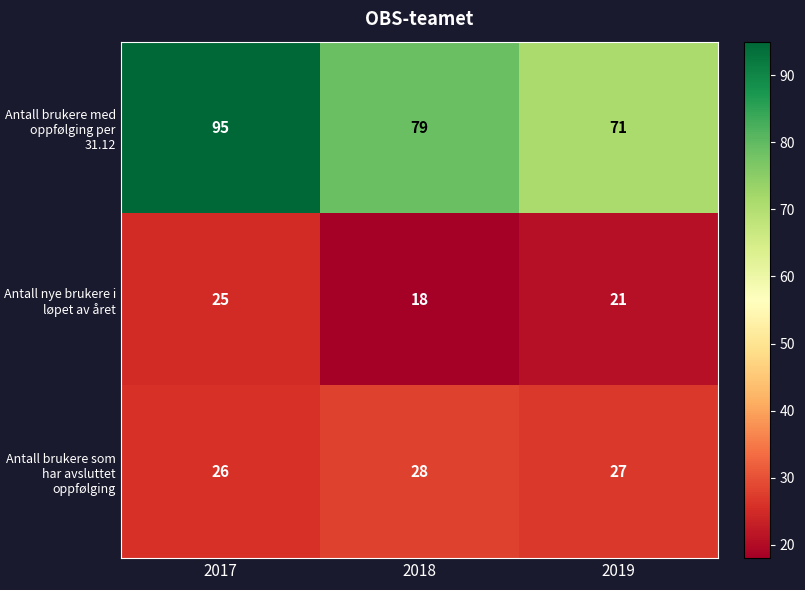

What value does the Antall brukere som har avsluttet oppfølging series have at 2019?

27